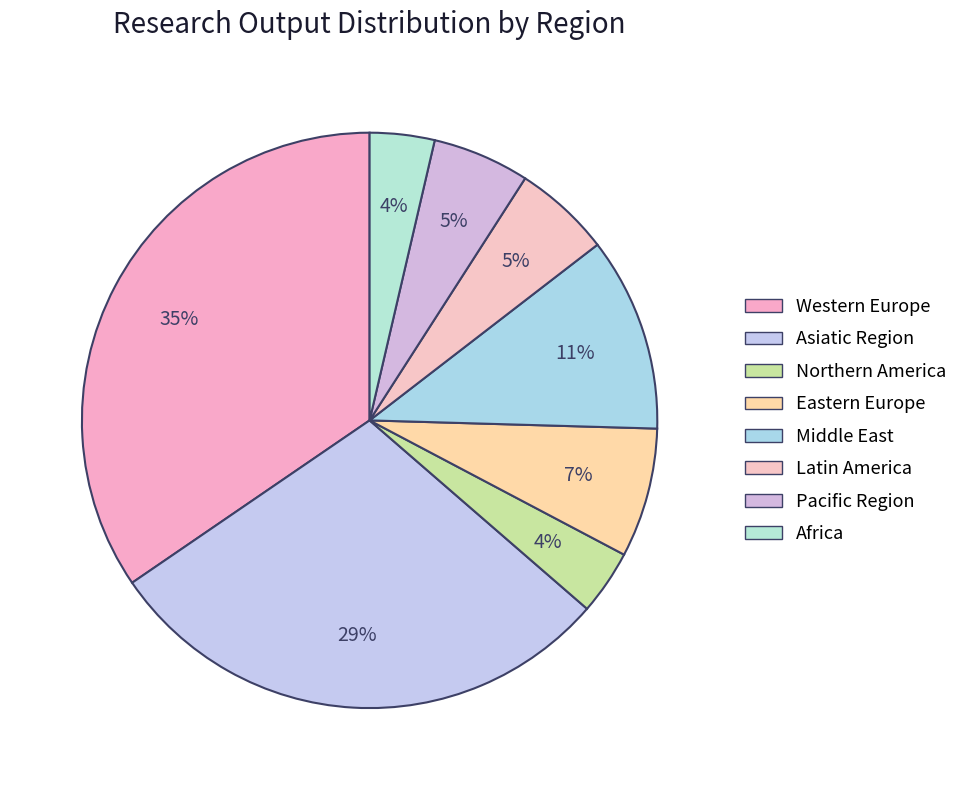

Does any single category account for the majority?

No